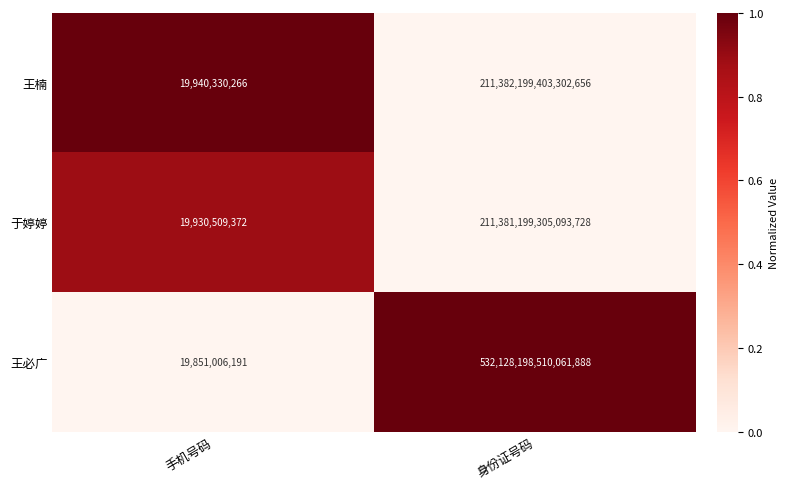

Which series has the widest spread of values?

王必广